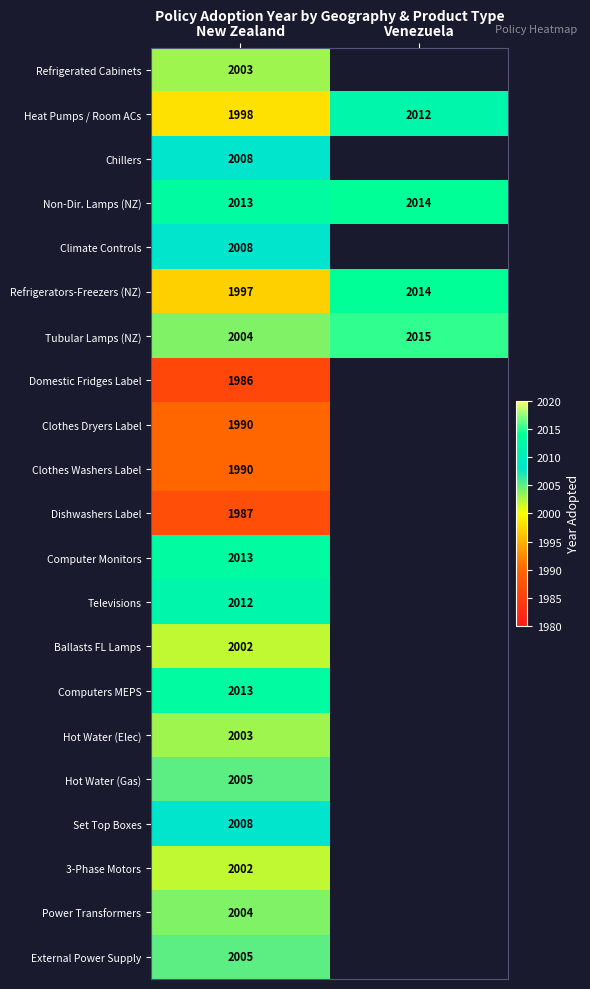

Is the value of Hot Water (Gas) at New Zealand greater than the value of Tubular Lamps (NZ) at New Zealand?

Yes